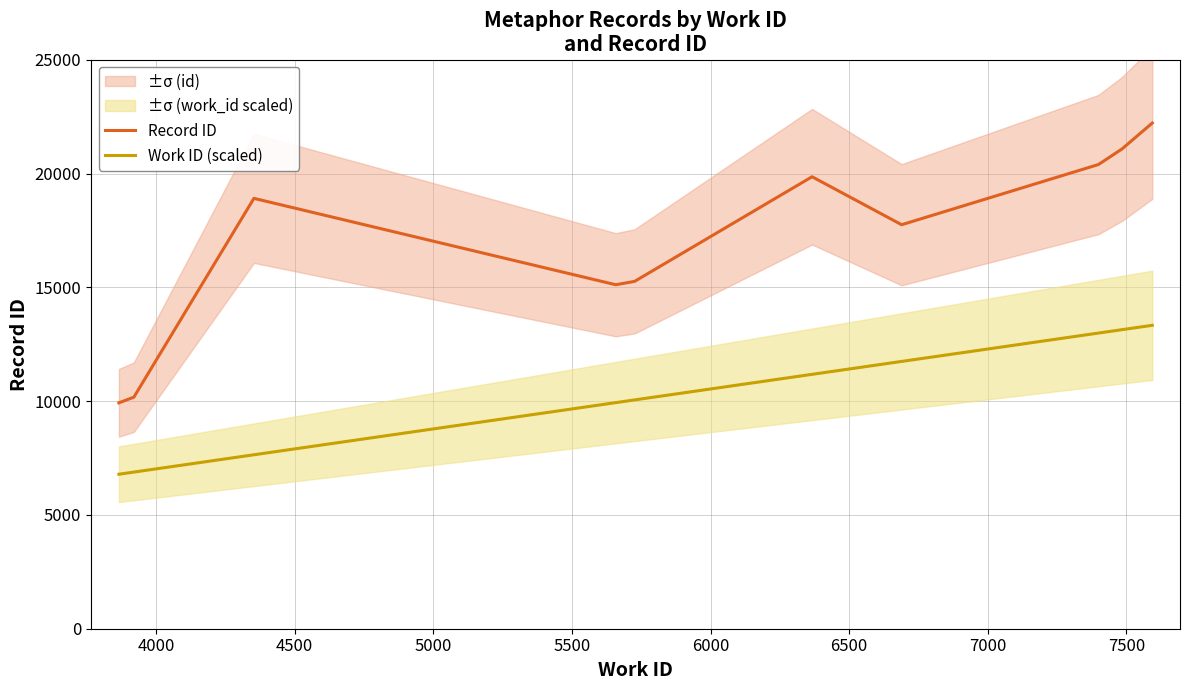

What is the value of the Work ID (scaled) point at the 8th from the left?

12990.8